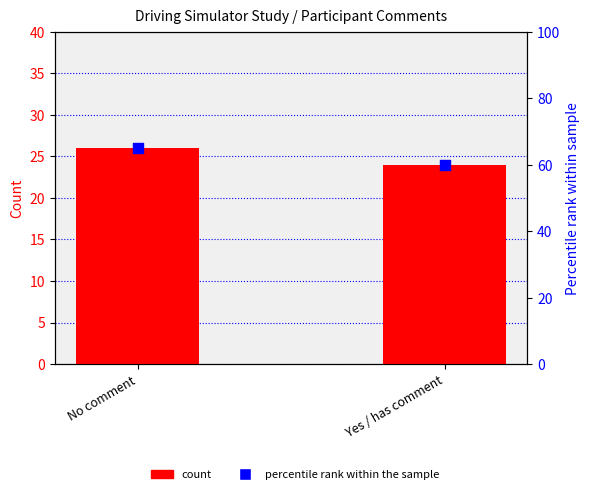

Is the value of percentile rank within the sample at Yes / has comment greater than the value of count at Yes / has comment?

Yes